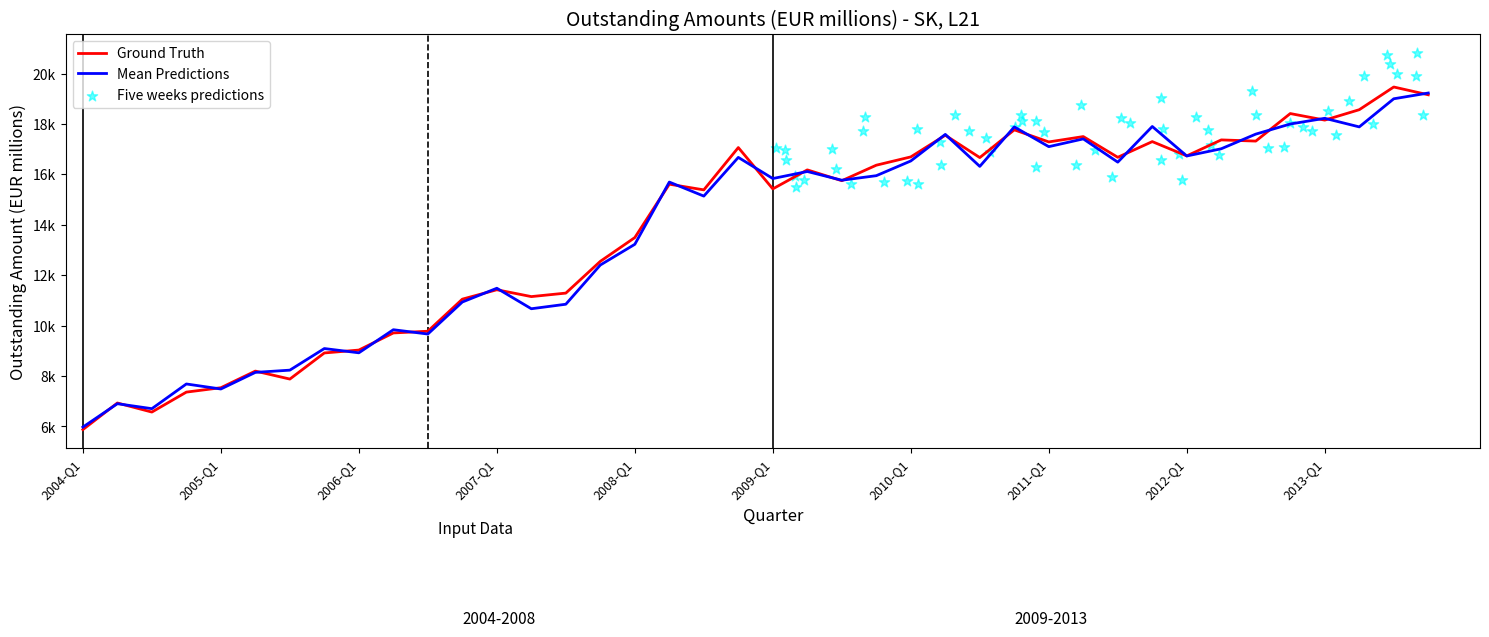

Approximately how many times larger is the value at 2010-Q3 compared to 2006-Q2?

1.7